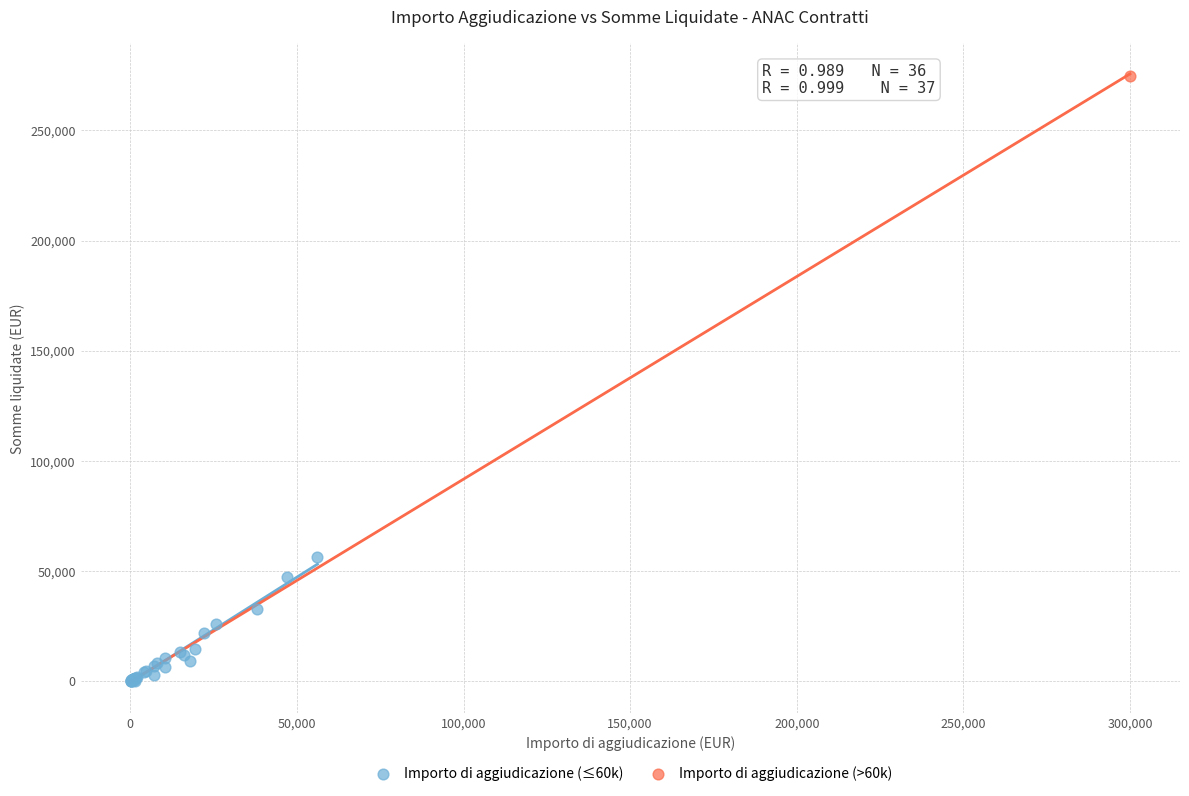

What are all the series names shown in the legend?

Importo di aggiudicazione (≤60k), Importo di aggiudicazione (>60k)